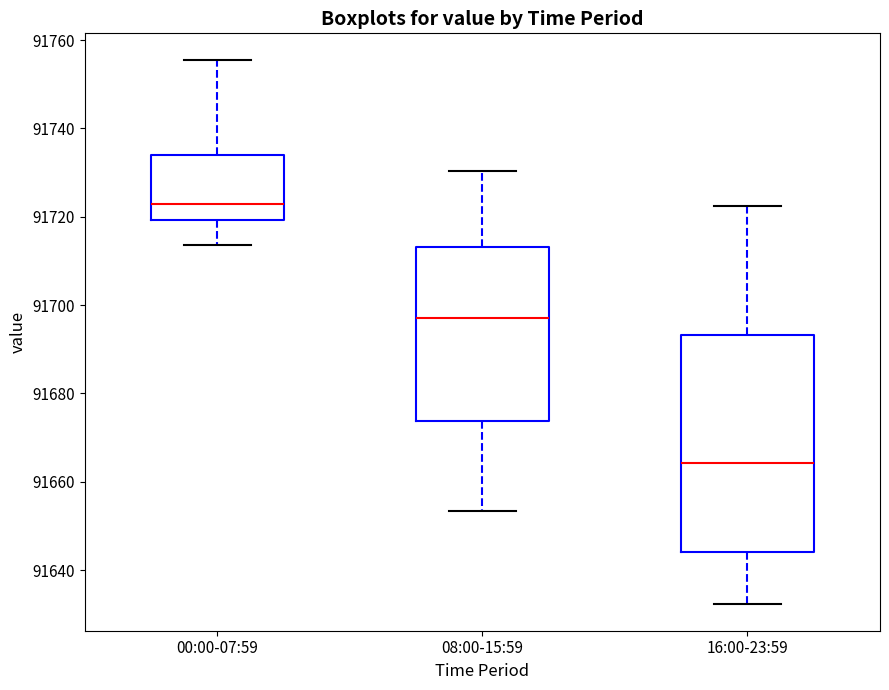

Where does the median line of the box for 08:00-15:59 sit on the y-axis? The values are not printed on the chart, so give them approximately, as read against the axis.

91698